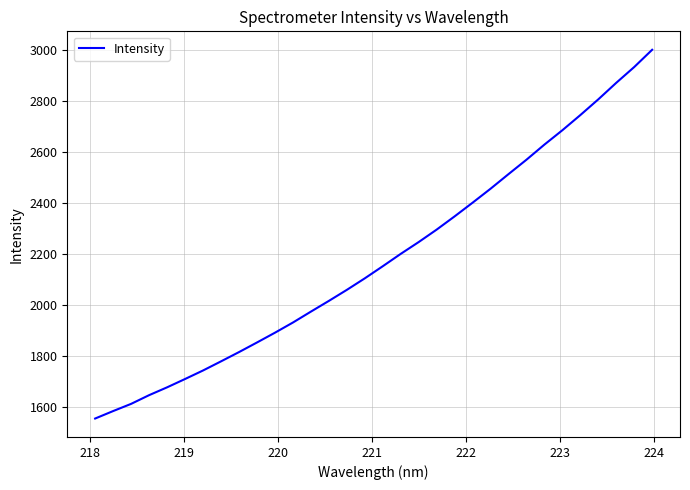

What is the difference between the maximum and second lowest values?

1417.2